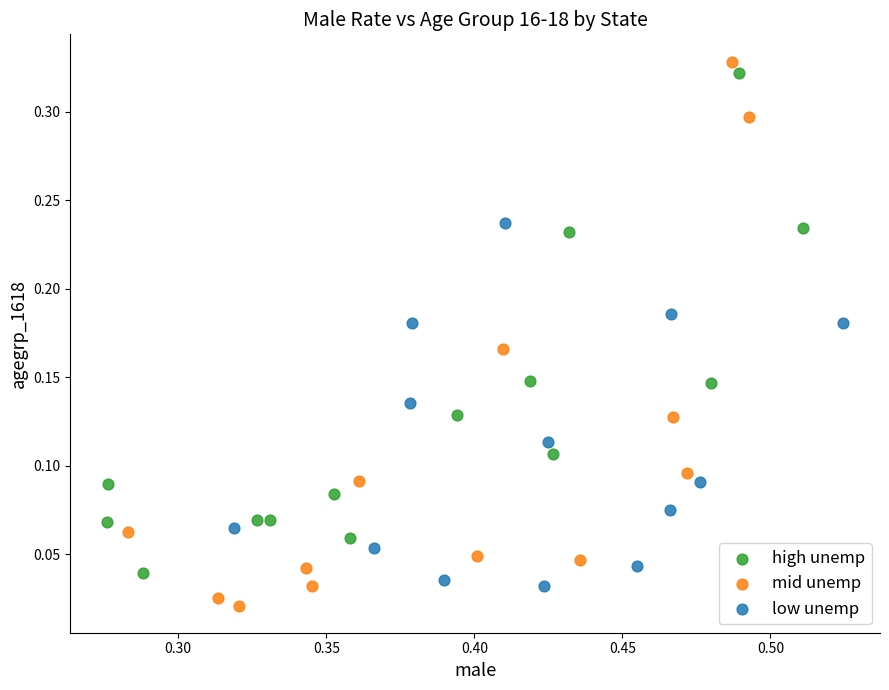

Which series has the widest spread of Y values?

mid unemp